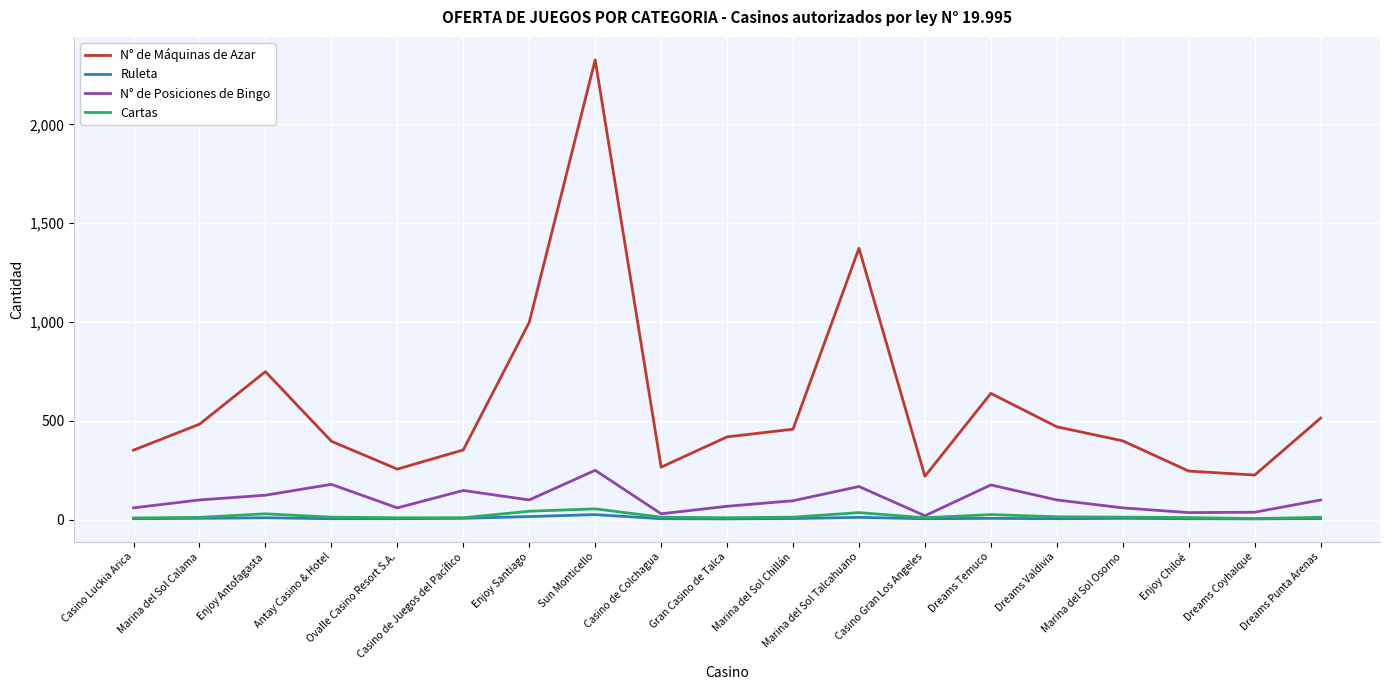

Which label corresponds to the largest value in the chart?

Sun Monticello